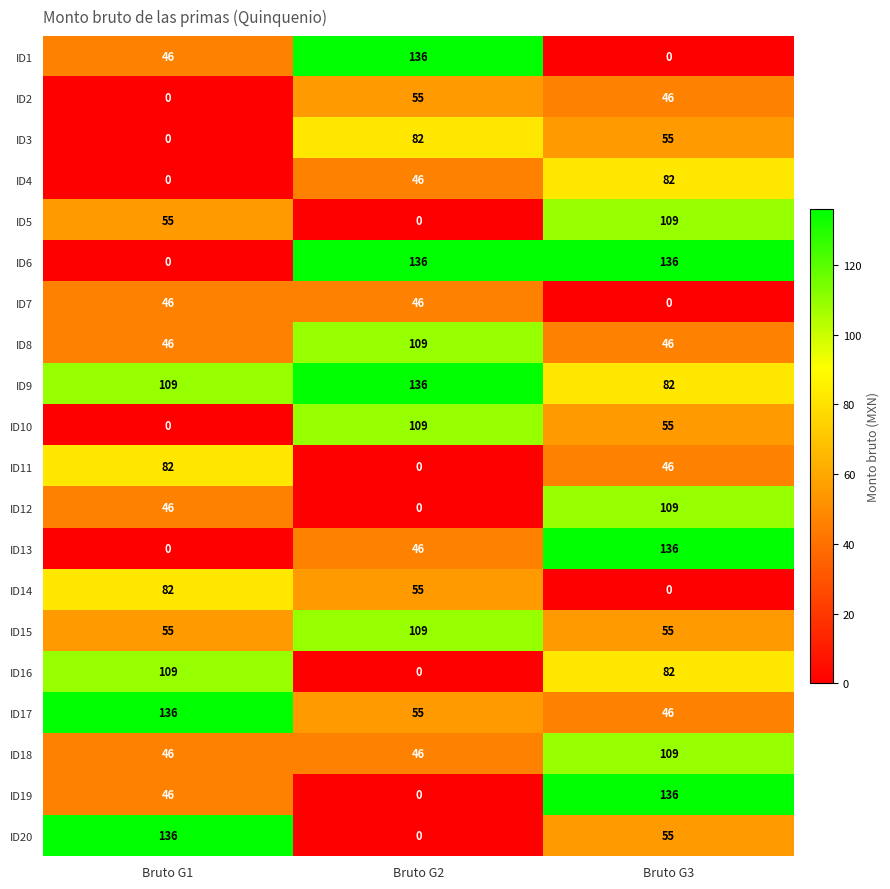

How many series are shown in this chart?

20